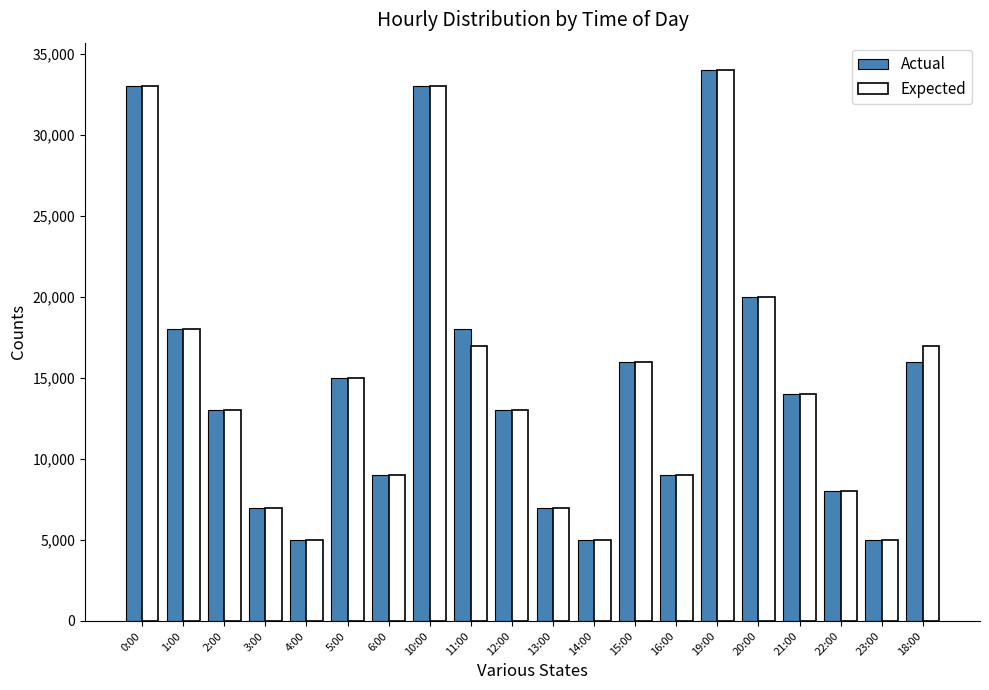

Read the Expected value at 20:00.

20000.0